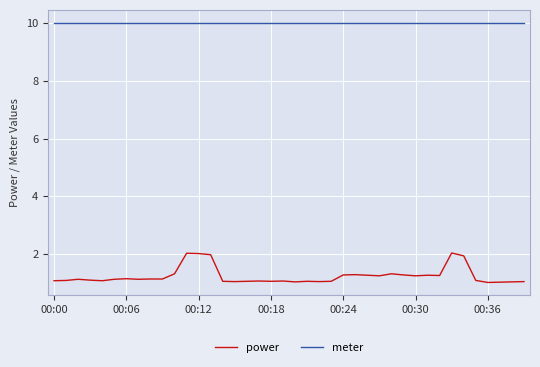

Which series has the largest range (max minus min)?

power